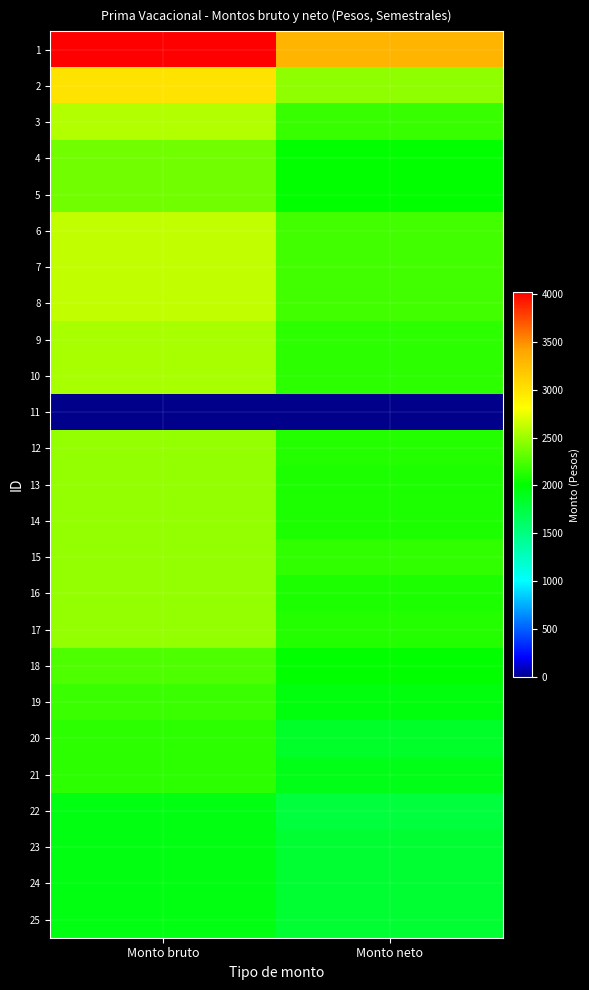

Reading left to right, list all the values displayed in this chart.

1: Monto bruto=4019.4	Monto neto=3306.9
2: Monto bruto=2994.5	Monto neto=2464.4
3: Monto bruto=2568.5	Monto neto=2187.4
4: Monto bruto=2367.1	Monto neto=2016.0
5: Monto bruto=2367.1	Monto neto=2016.0
6: Monto bruto=2621.3	Monto neto=2215.6
7: Monto bruto=2621.3	Monto neto=2215.6
8: Monto bruto=2621.3	Monto neto=2215.6
9: Monto bruto=2538.5	Monto neto=2150.3
10: Monto bruto=2538.5	Monto neto=2150.3
11: Monto bruto=0.0	Monto neto=0.0
12: Monto bruto=2475.4	Monto neto=2120.0
13: Monto bruto=2475.4	Monto neto=2100.8
14: Monto bruto=2475.4	Monto neto=2100.8
15: Monto bruto=2475.4	Monto neto=2161.2
16: Monto bruto=2475.4	Monto neto=2100.8
17: Monto bruto=2475.4	Monto neto=2120.0
18: Monto bruto=2255.3	Monto neto=2009.9
19: Monto bruto=2192.2	Monto neto=1956.8
20: Monto bruto=2150.2	Monto neto=1845.0
21: Monto bruto=2150.2	Monto neto=1921.6
22: Monto bruto=1939.7	Monto neto=1772.4
23: Monto bruto=1939.7	Monto neto=1807.2
24: Monto bruto=1939.7	Monto neto=1807.2
25: Monto bruto=1939.7	Monto neto=1807.2